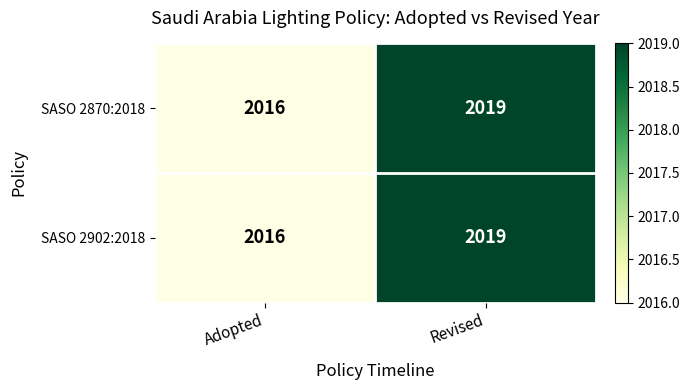

What is the difference between the SASO 2870:2018 values at Revised and Adopted?

3